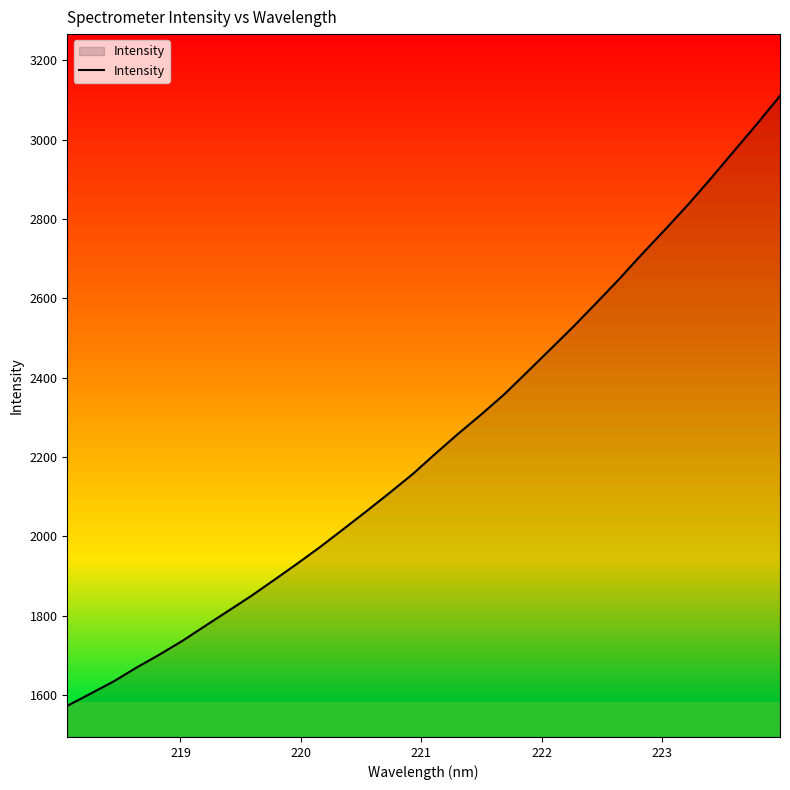

Reading left to right, extract all data points from this chart.

1573.3	1603.4	1634.1	1669.2	1702.0	1736.7	1774.7	1812.4	1850.3	1890.7	1931.7	1973.9	2018.4	2063.3	2109.3	2156.3	2208.3	2259.0	2307.5	2358.2	2414.5	2471.3	2528.3	2588.0	2648.5	2711.9	2773.3	2836.2	2902.6	2971.2	3039.4	3110.1